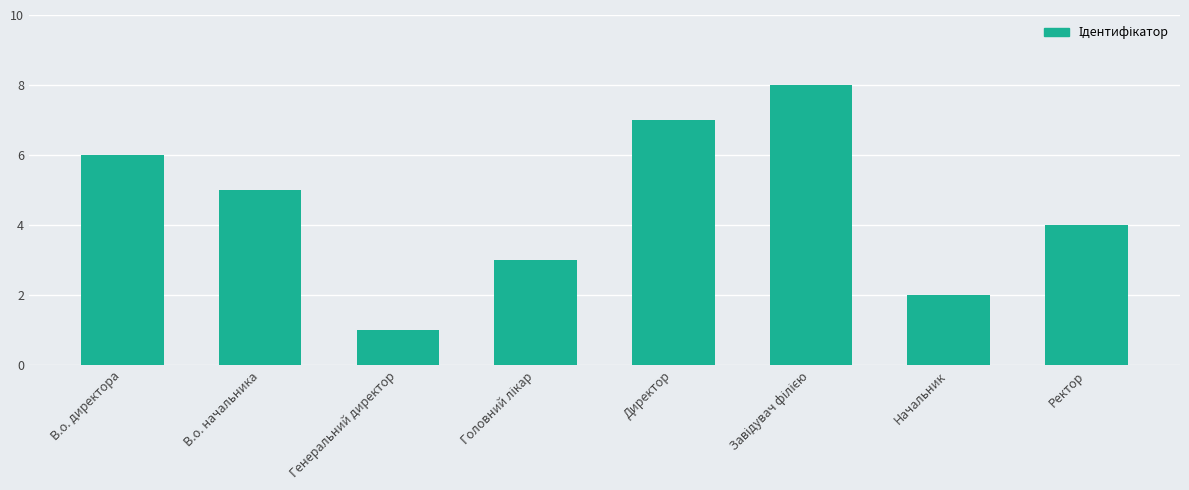

Are the bars grouped side by side (vs. stacked)?

No